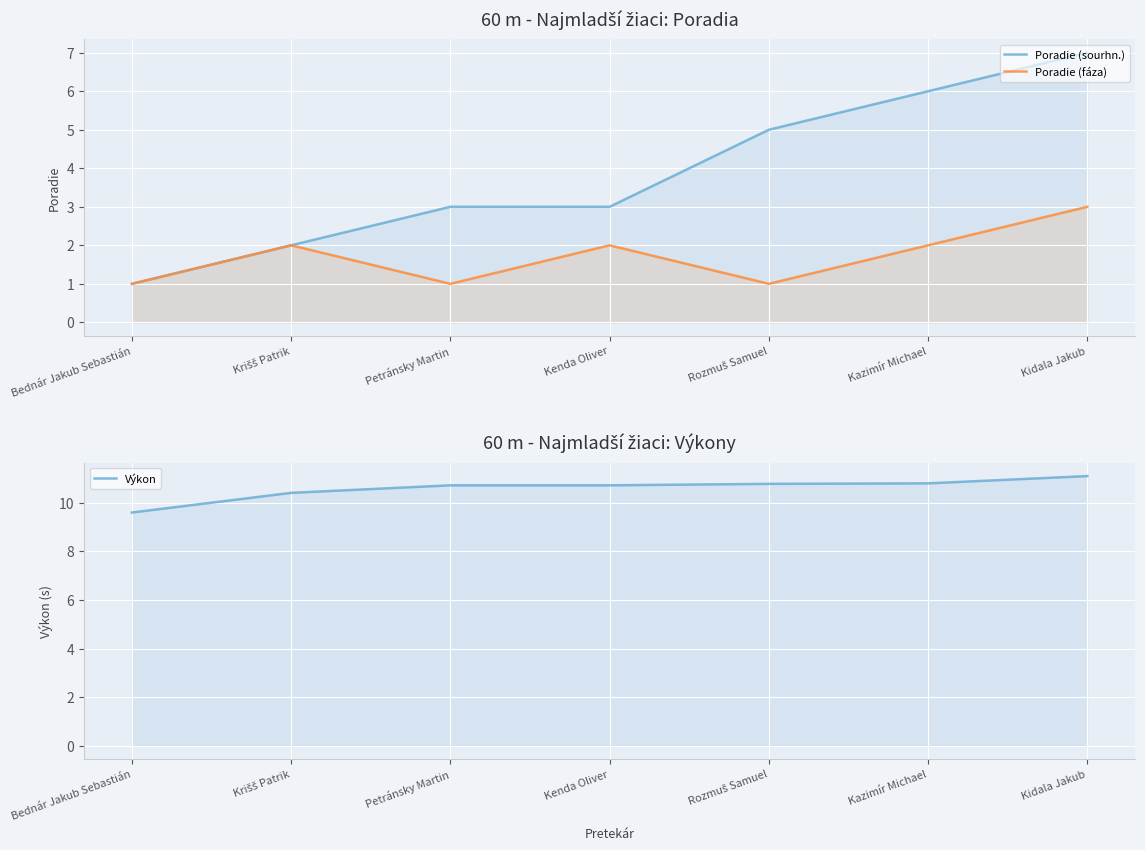

Count the number of data series in this chart.

3